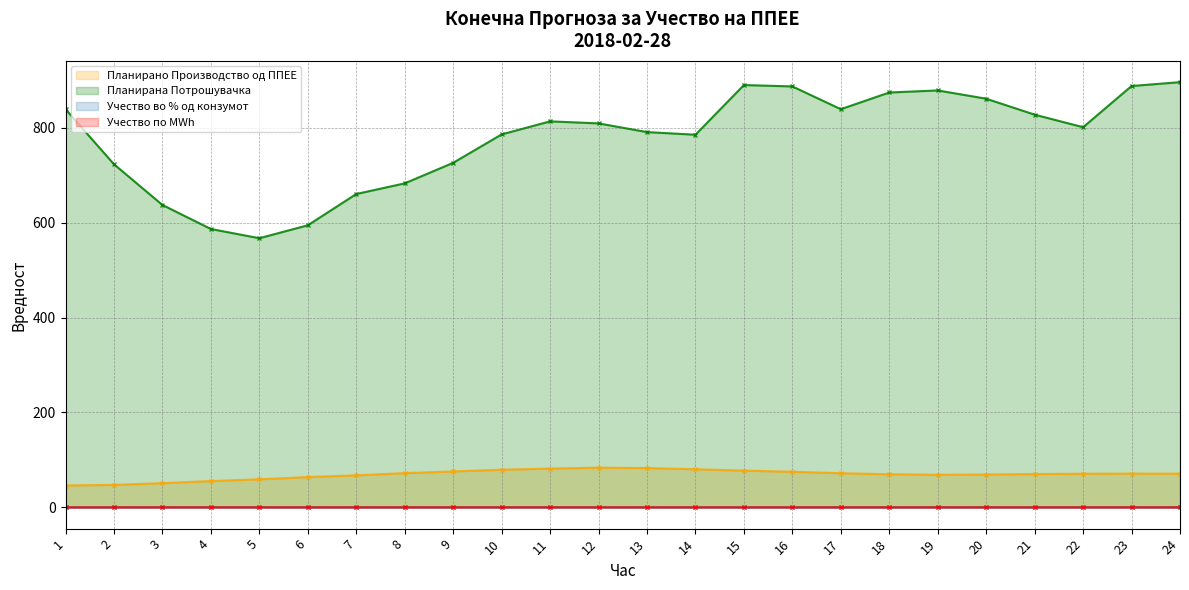

Which series has the largest total across all categories?

Планирана Потрошувачка